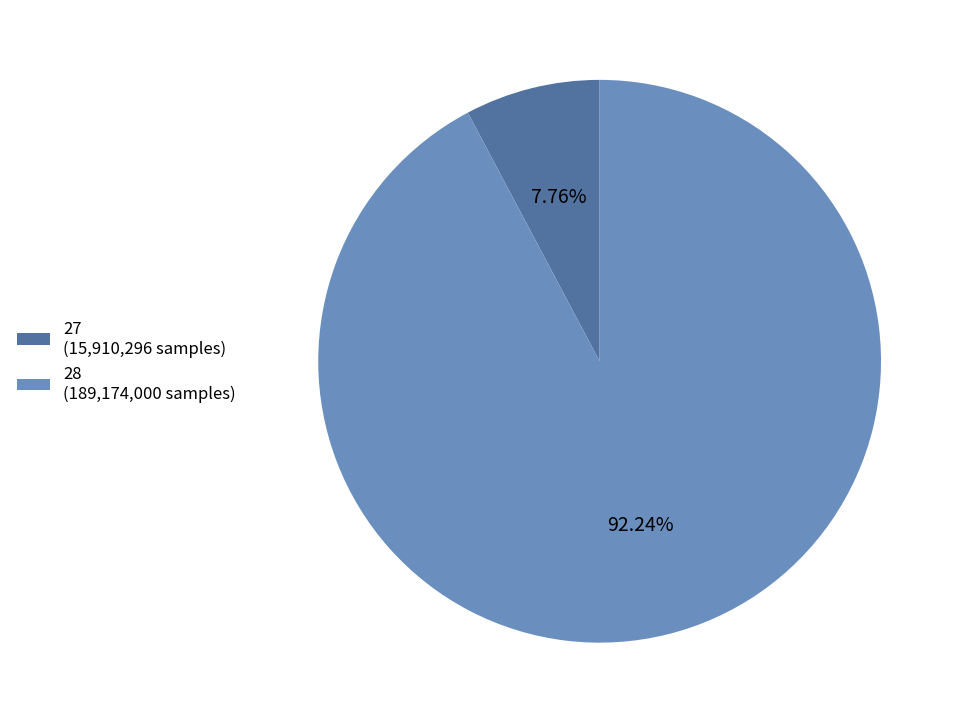

Rank the categories by value from lowest to highest.

27 (15,910,296 samples), 28 (189,174,000 samples)